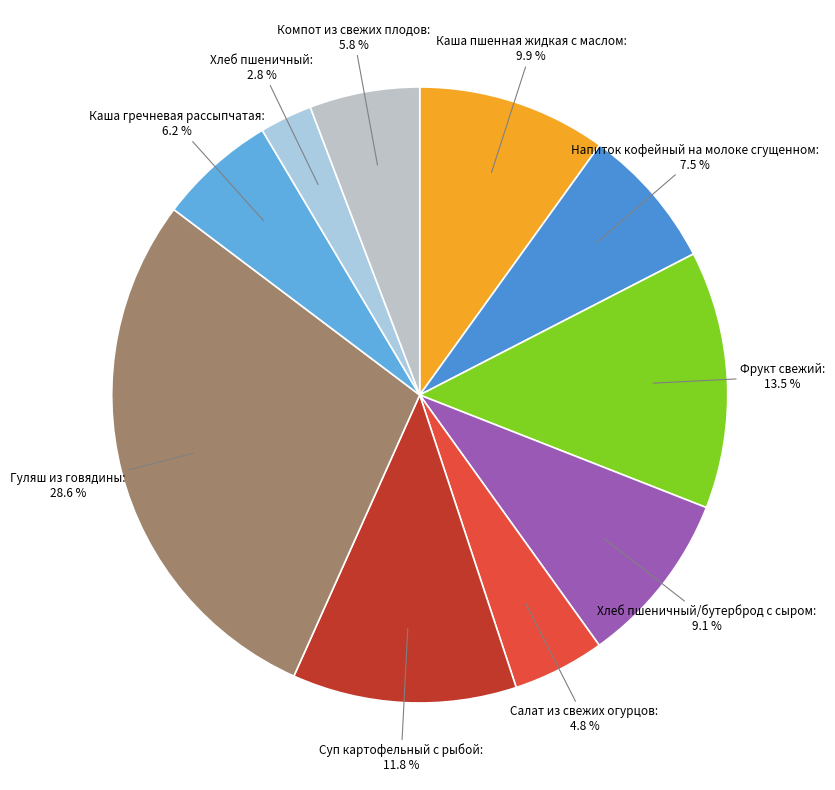

Count the number of slices in the pie.

10